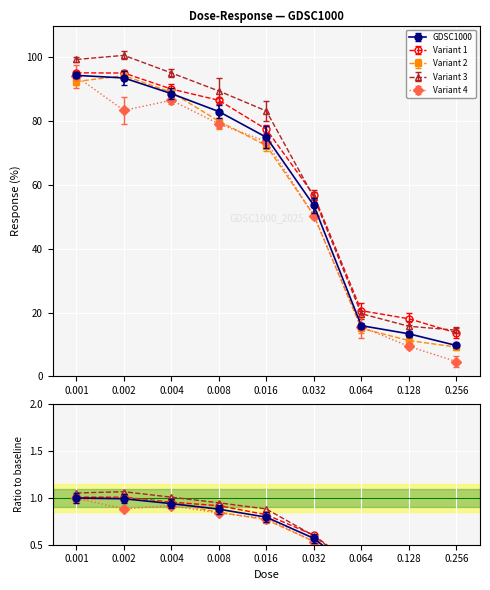

Which label corresponds to the largest value in the chart?

0.002